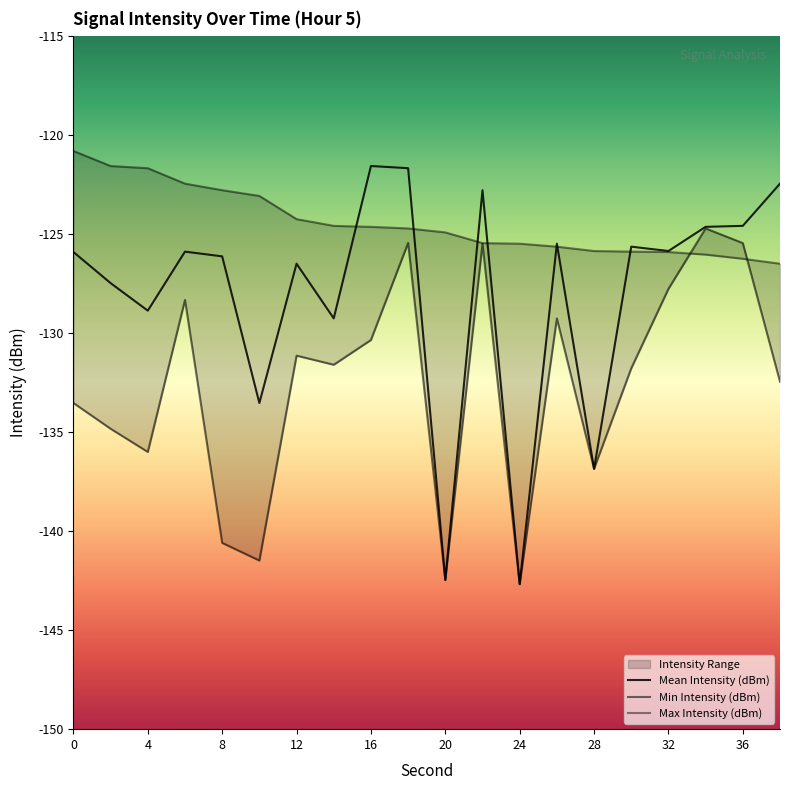

List the series in order of their overall mean, highest first.

Max Intensity (dBm), Mean Intensity (dBm), Min Intensity (dBm)